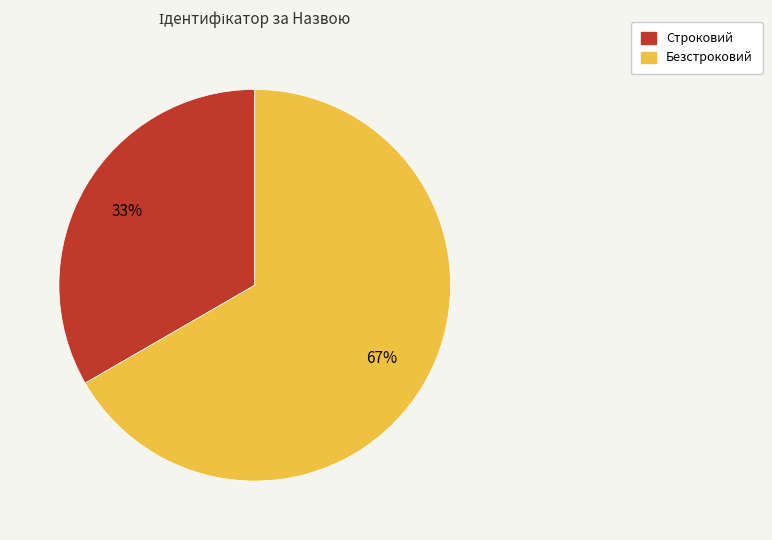

Combined, do Строковий and Безстроковий account for over 50%?

Yes